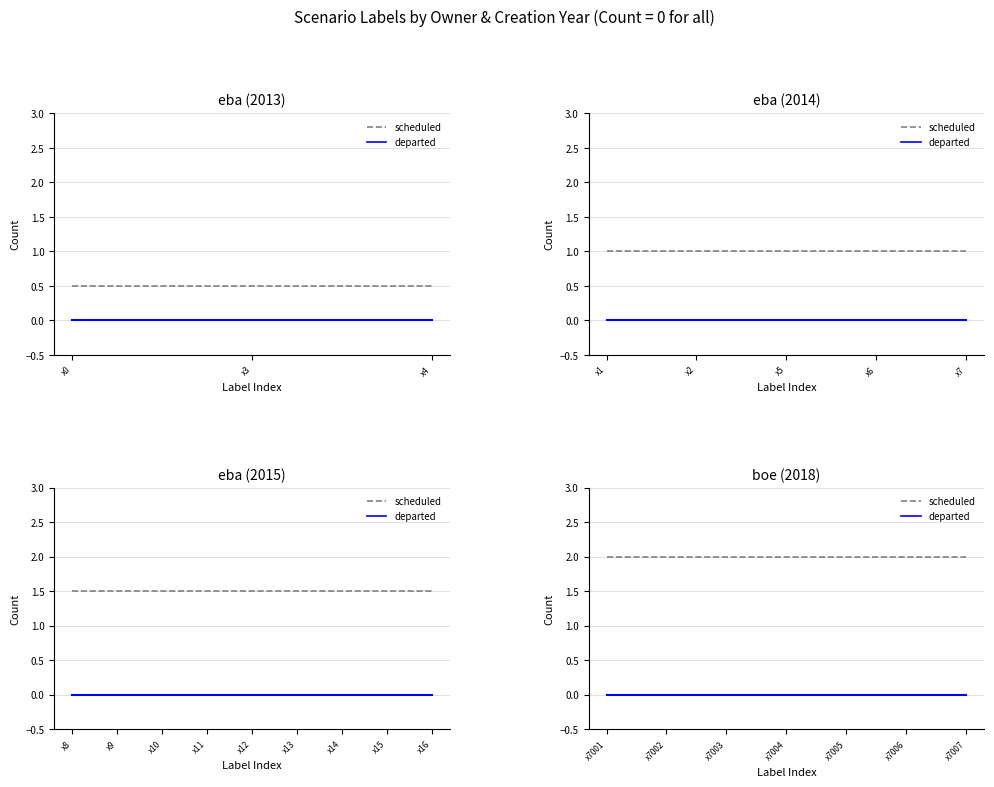

Which series has the widest spread of values?

scheduled